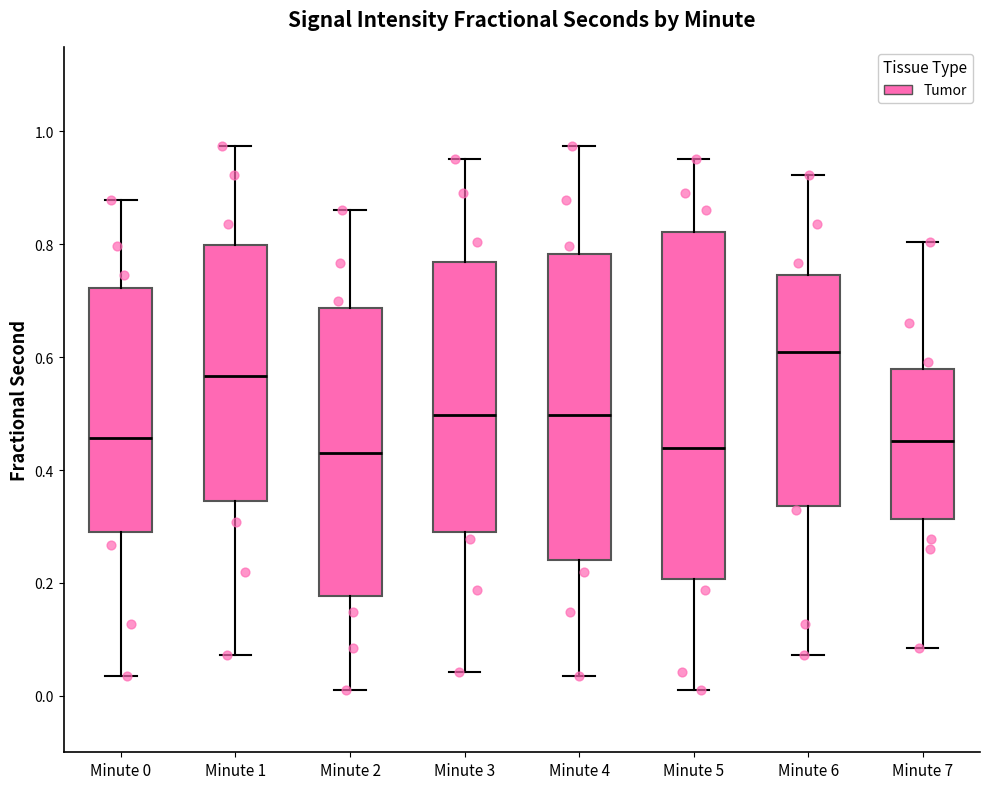

Where does the lower whisker of the box for Minute 6 end on the y-axis? The values are not printed on the chart, so give them approximately, as read against the axis.

0.08